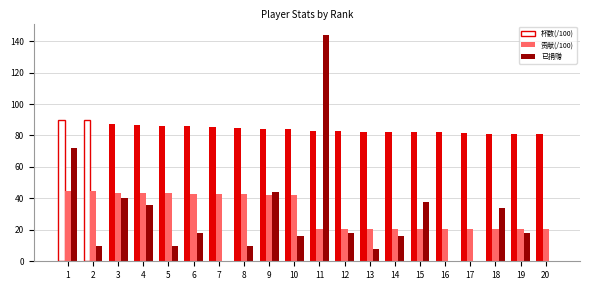

What is the sum of the 杯数(/100) values at 17 and 9?

165.7